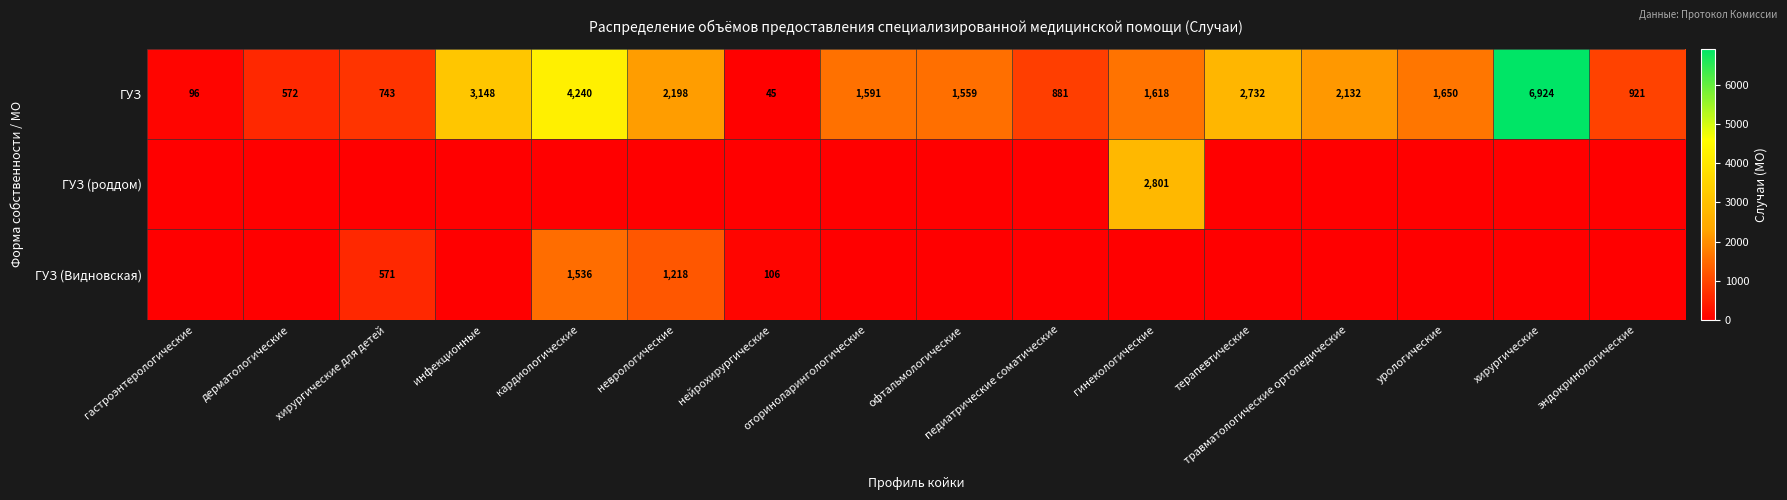

What is the average value of the ГУЗ series?

1941